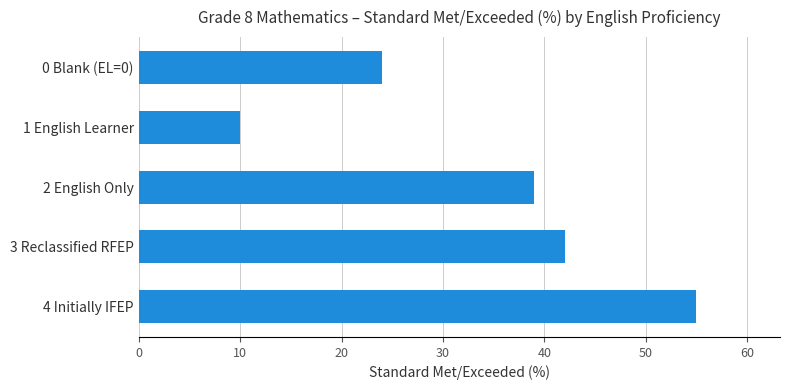

List the labels in order of value, largest first.

4 Initially IFEP, 3 Reclassified RFEP, 2 English Only, 0 Blank (EL=0), 1 English Learner